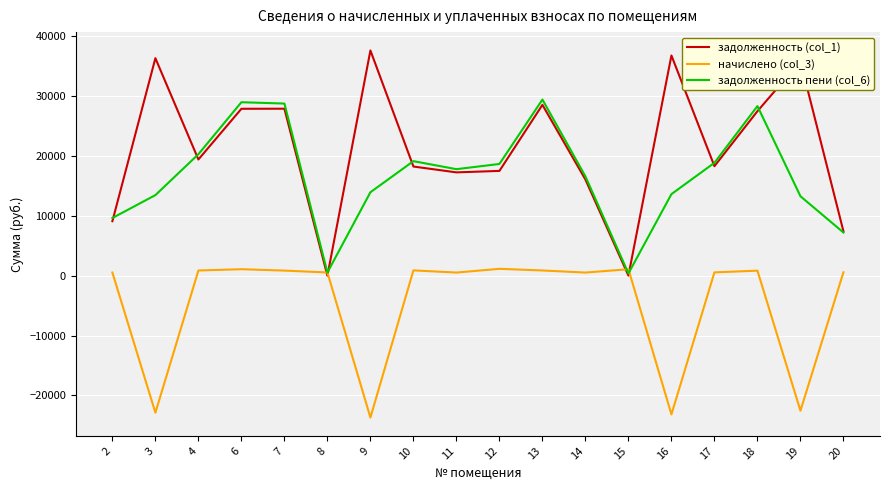

Is the value of задолженность пени (col_6) at 14 greater than the value of задолженность (col_1) at 15?

Yes